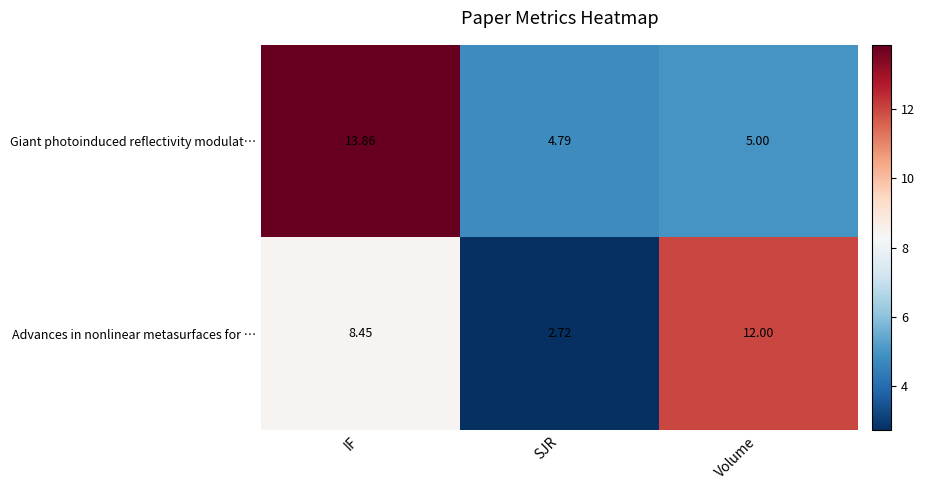

Where is Advances in nonlinear metasurfaces for … nearest to the value 7?

IF